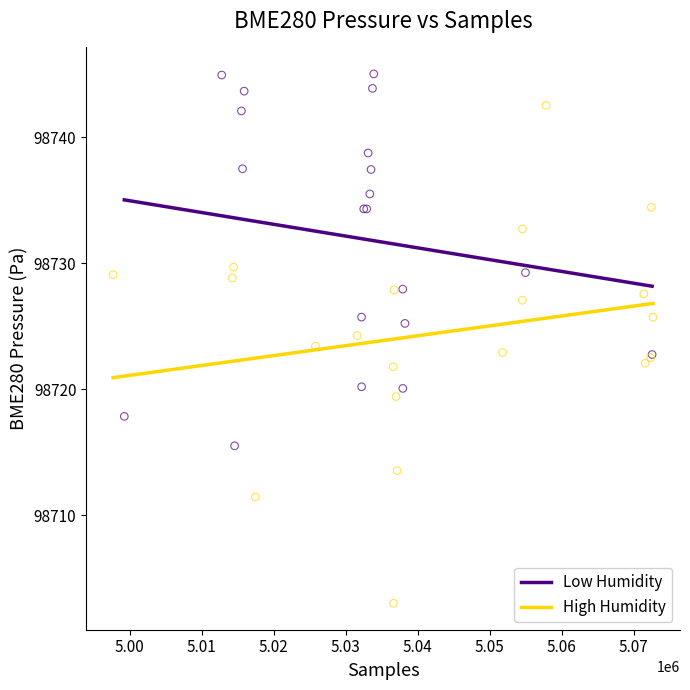

Which series reaches the minimum Y coordinate?

High Humidity